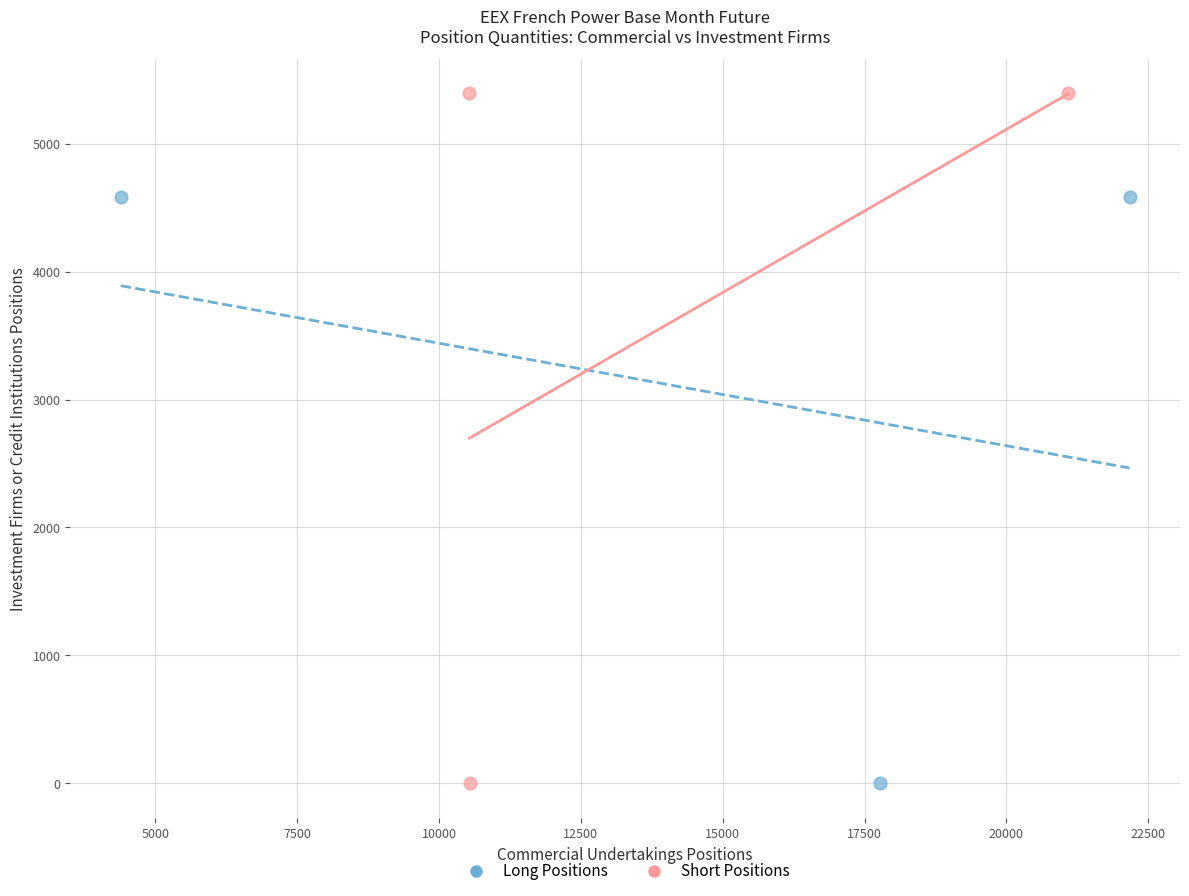

What are all the series names shown in the legend?

Long Positions, Short Positions